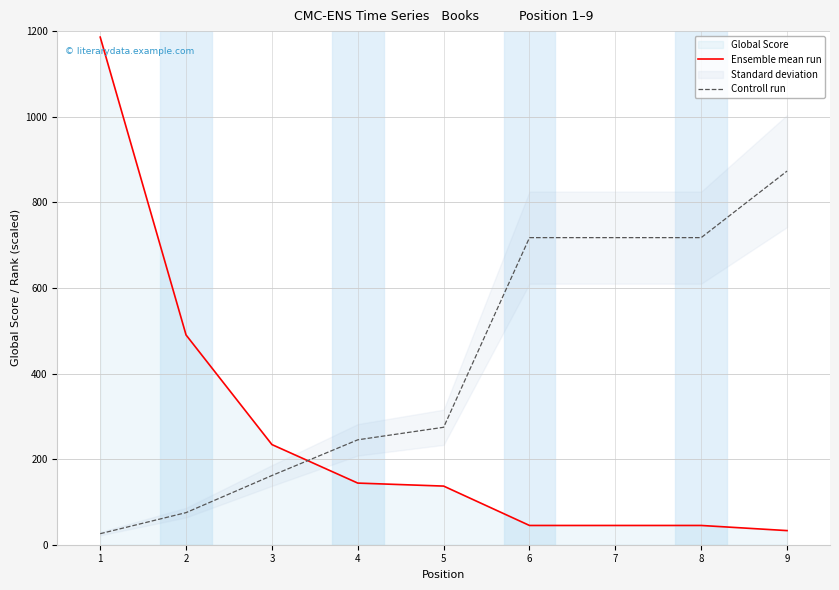

What is the difference between the Controll run values at 4 and 3?

83.4